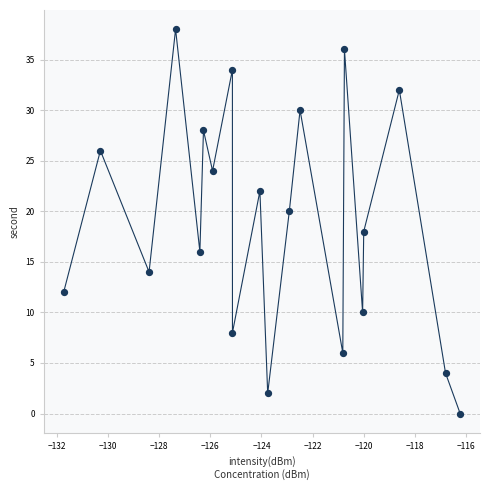

What is the range of Y values (max minus min)?

38